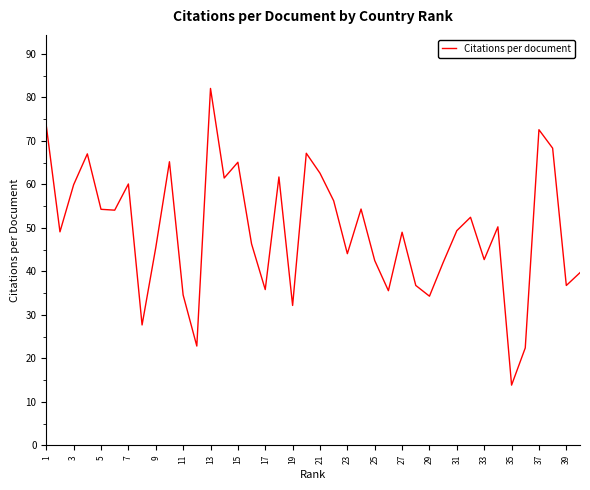

What is the smallest value displayed?

13.8